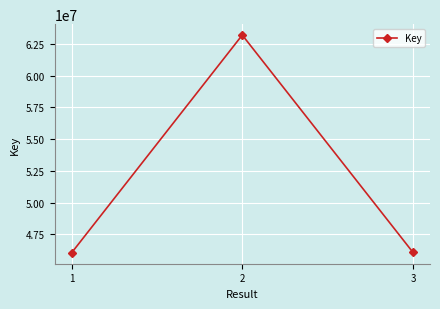

What is the ratio of the value at 1 to the value at 2?

0.7